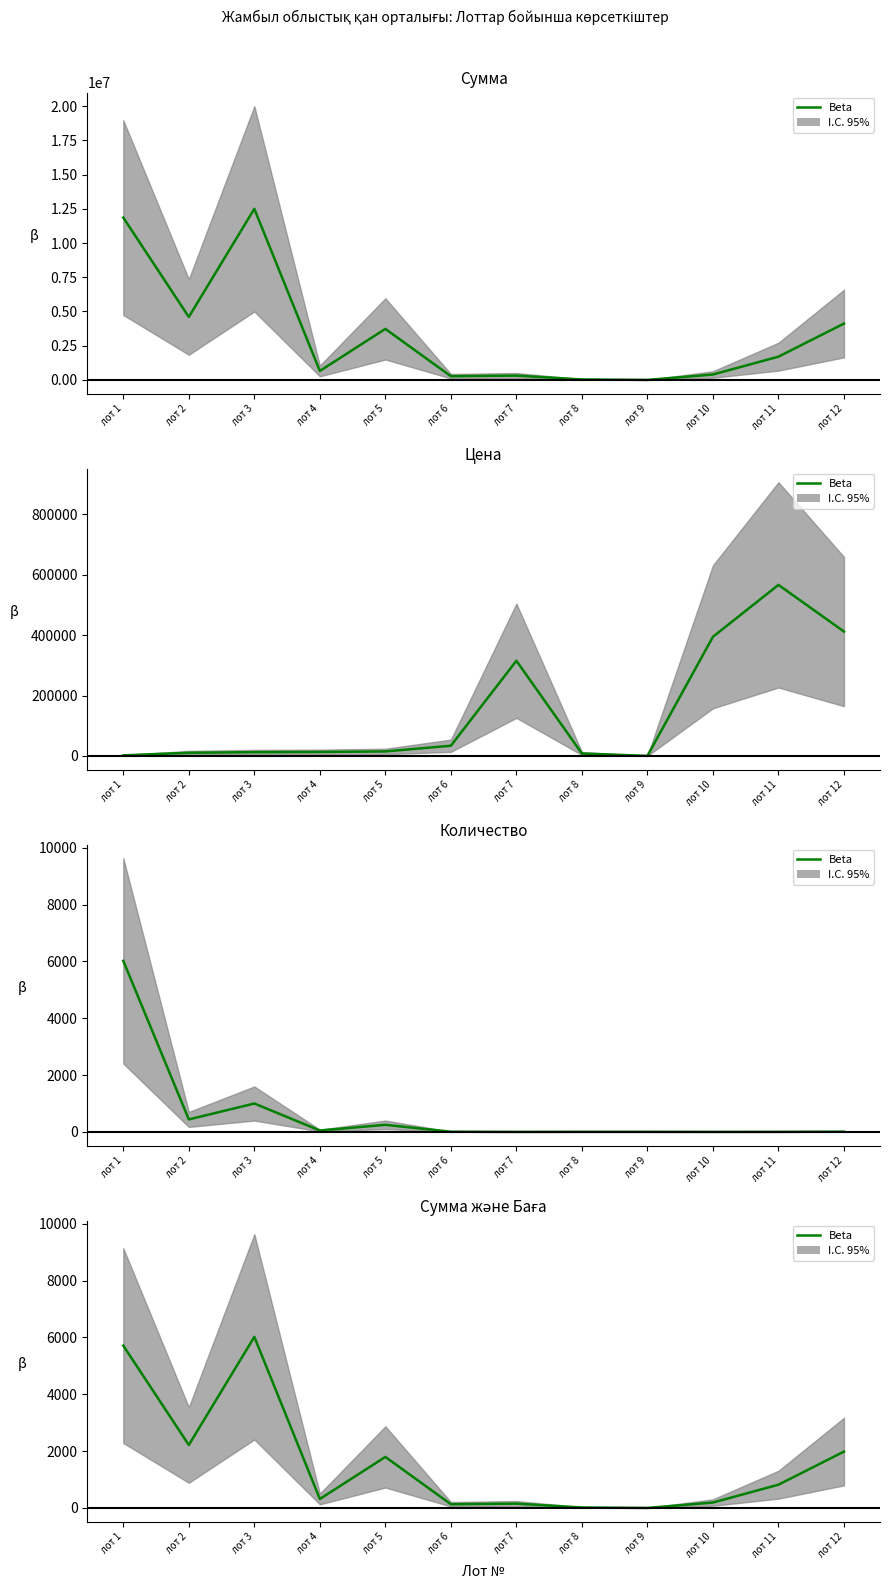

What is the difference between the second highest and minimum values?

5710.9